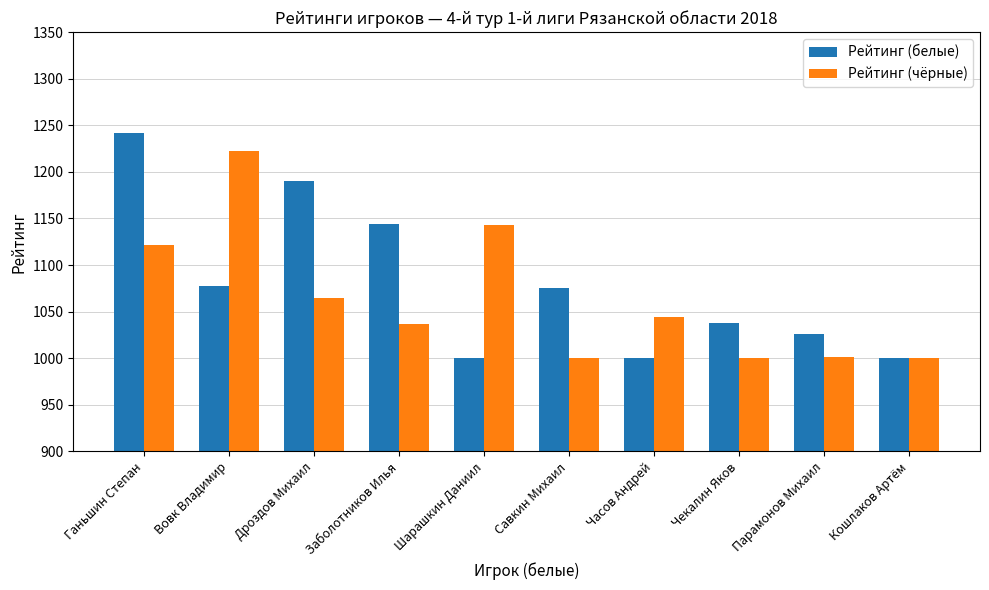

What is the sum of the Рейтинг (белые) values at Вовк Владимир and Шарашкин Даниил?

2078